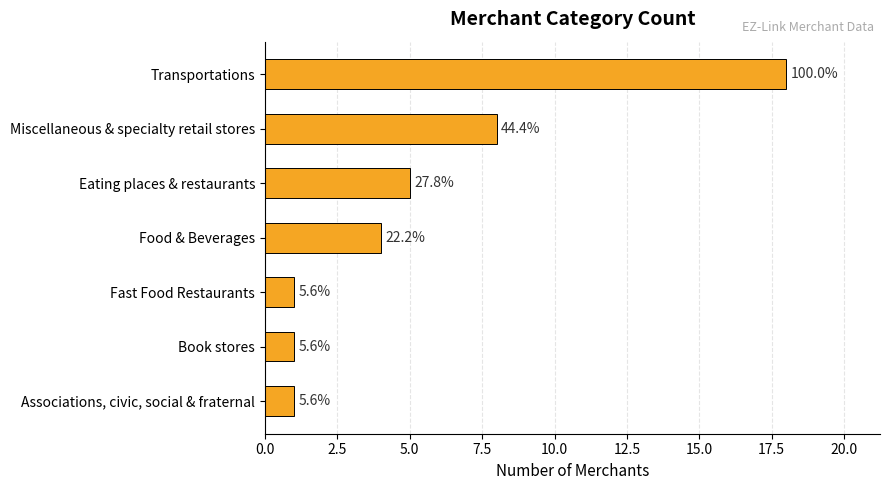

How many bars are there in total?

7